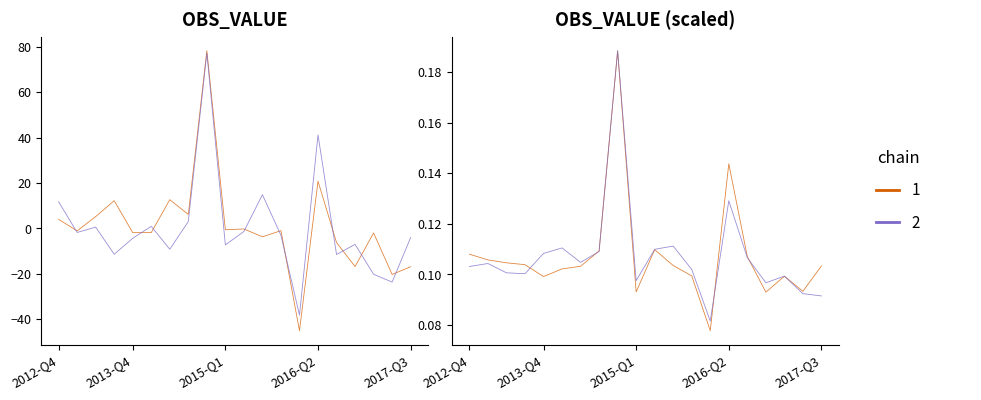

Is this an area chart (filled region under the line)?

No